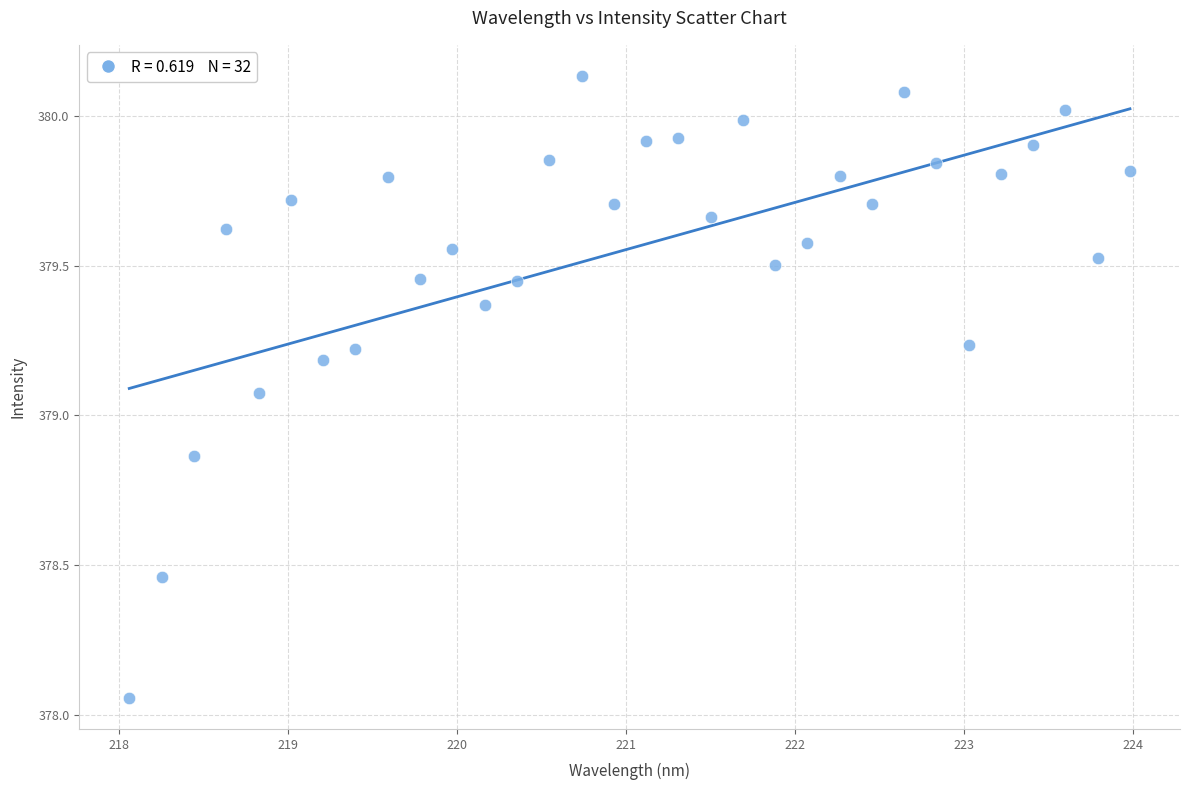

What is the range of Y values (max minus min)?

2.1